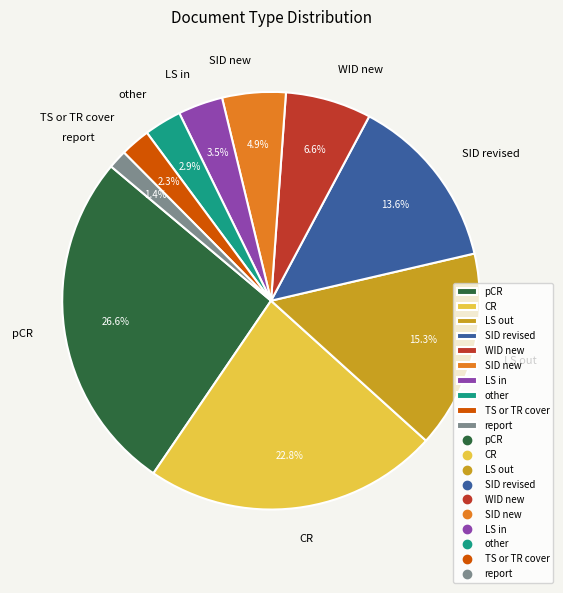

Between LS in and CR, which is larger?

CR